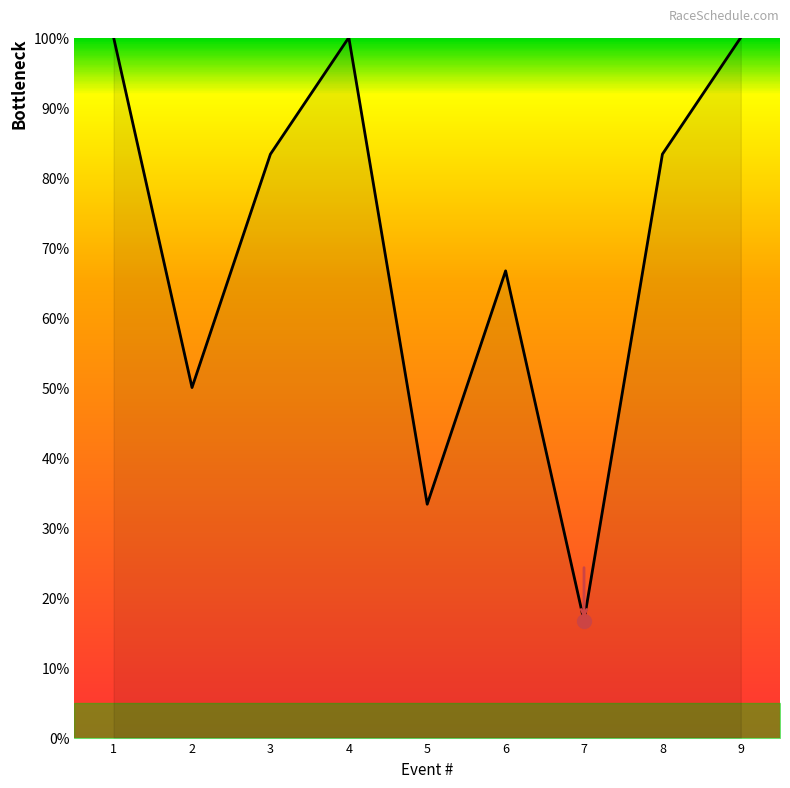

At which category does the chart reach its minimum across all series?

7